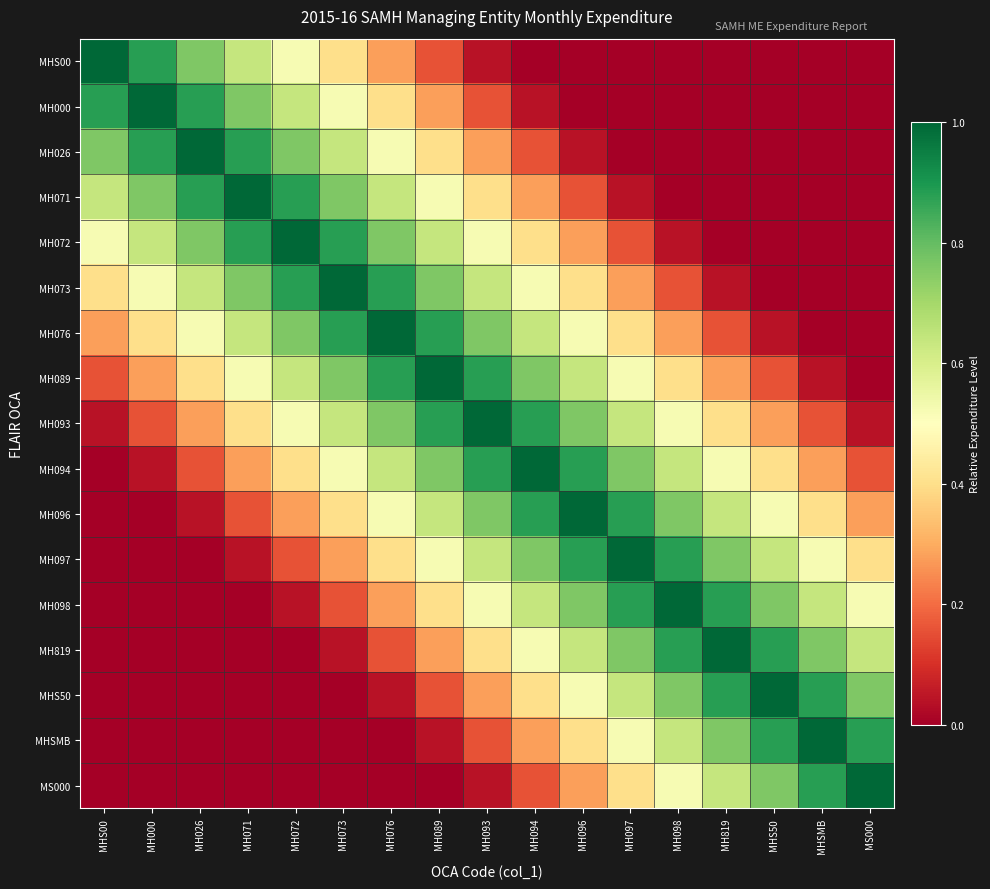

Which has a higher value, MH026 or MH072?

MH026